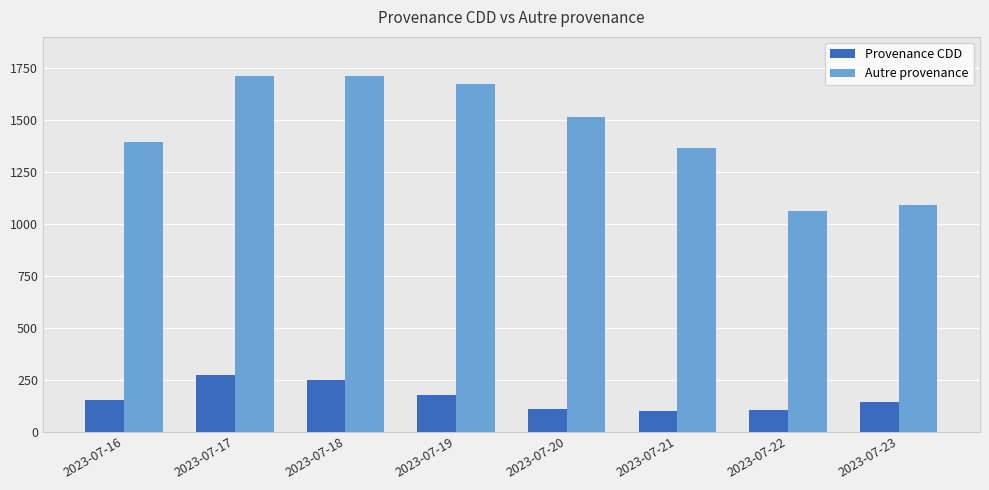

Which series changed the most between 2023-07-19 and 2023-07-23?

Autre provenance